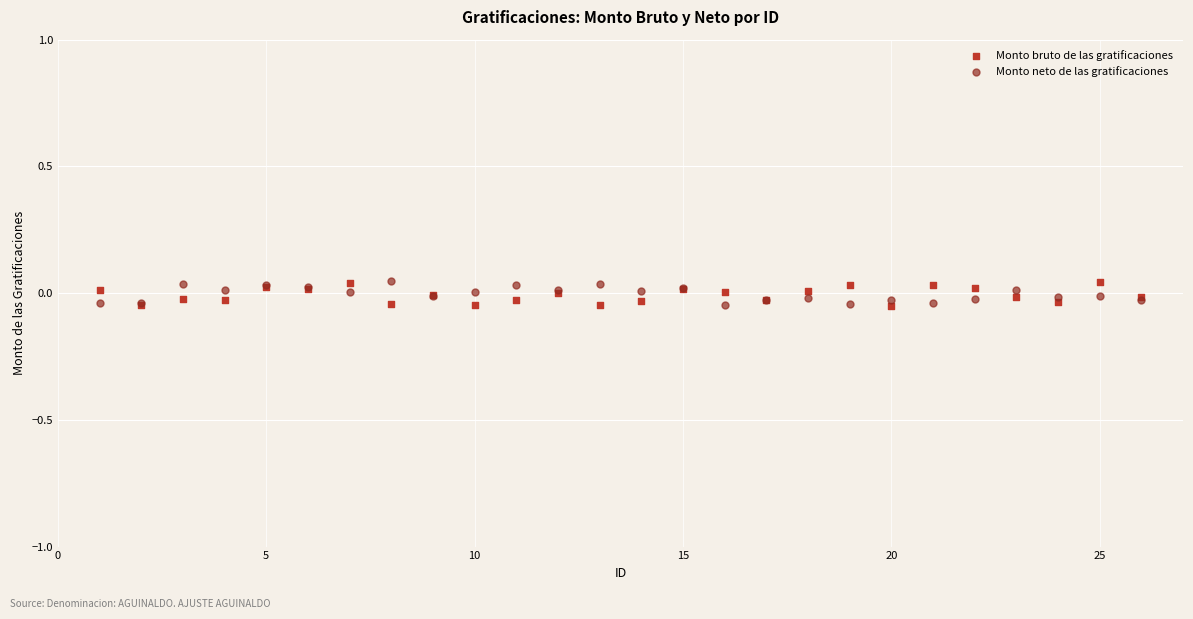

What is the X range (max minus min) for the scatter plot?

25.0